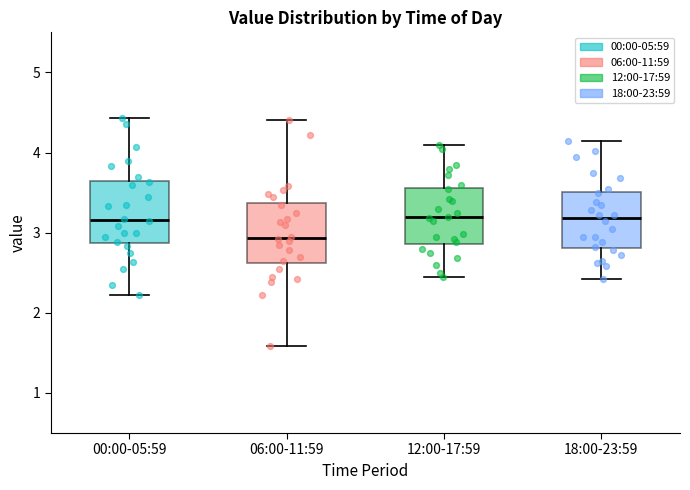

Which box has the lowest median line?

06:00-11:59